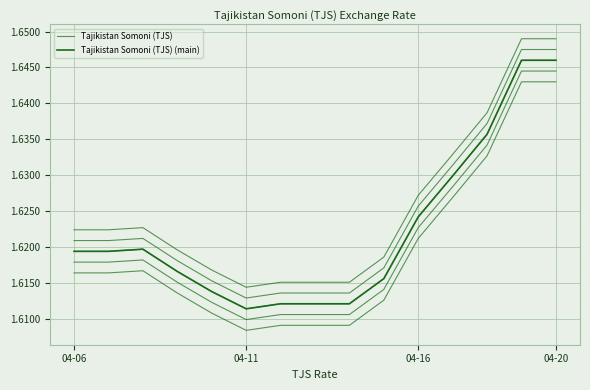

Is this an area chart (filled region under the line)?

No